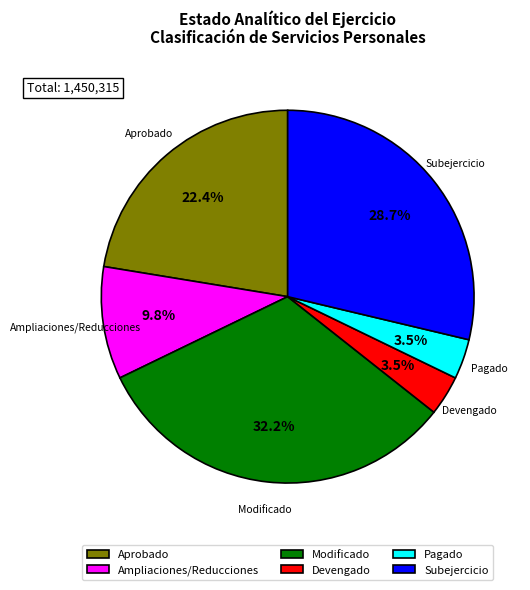

What percentage is NOT represented by Ampliaciones/Reducciones?

90.2%